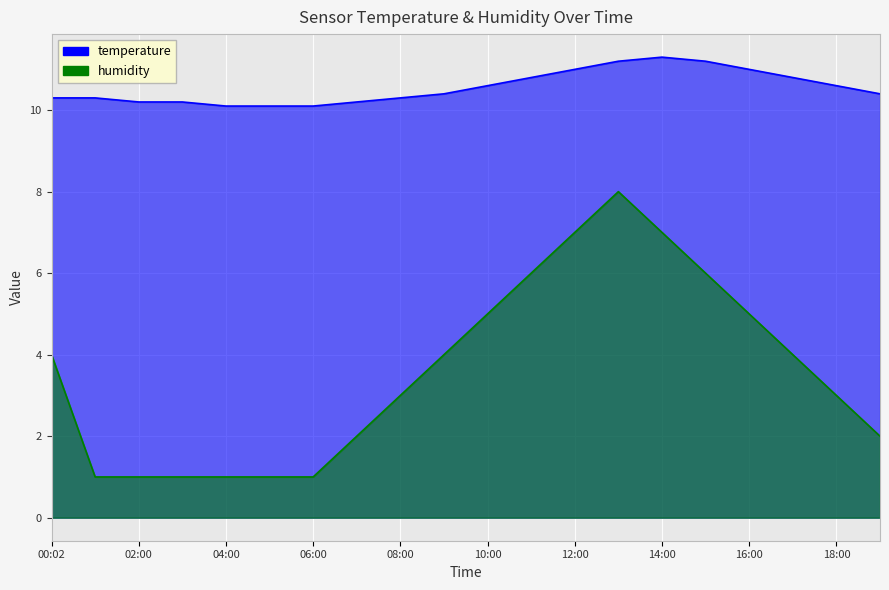

Which series has the largest range (max minus min)?

humidity